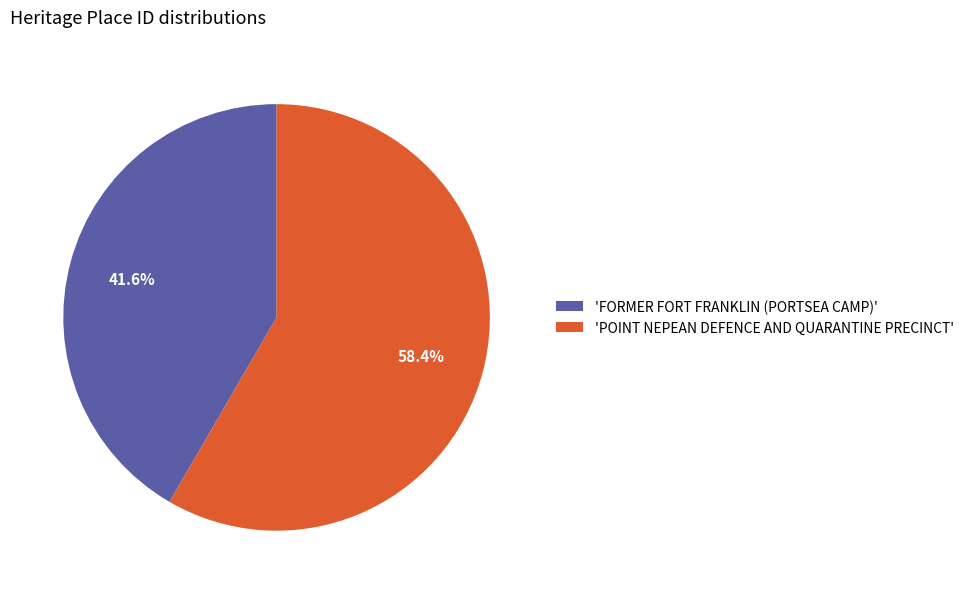

How many segments does this pie chart have?

2